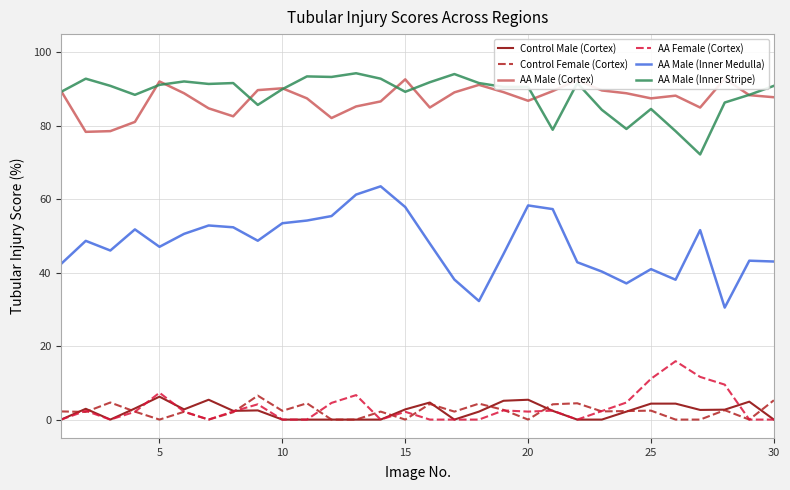

What is the maximum value for AA Female (Cortex)?

15.9